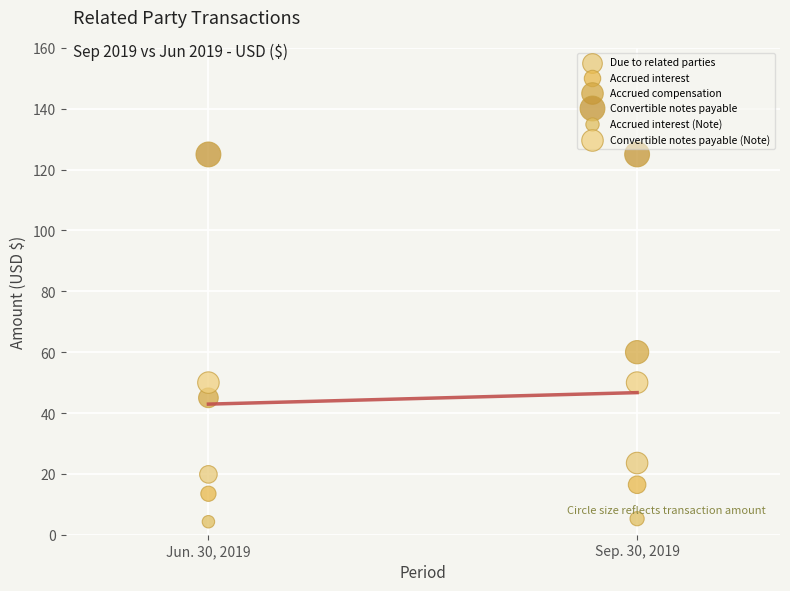

Which series reaches the minimum Y coordinate?

Accrued interest (Note)